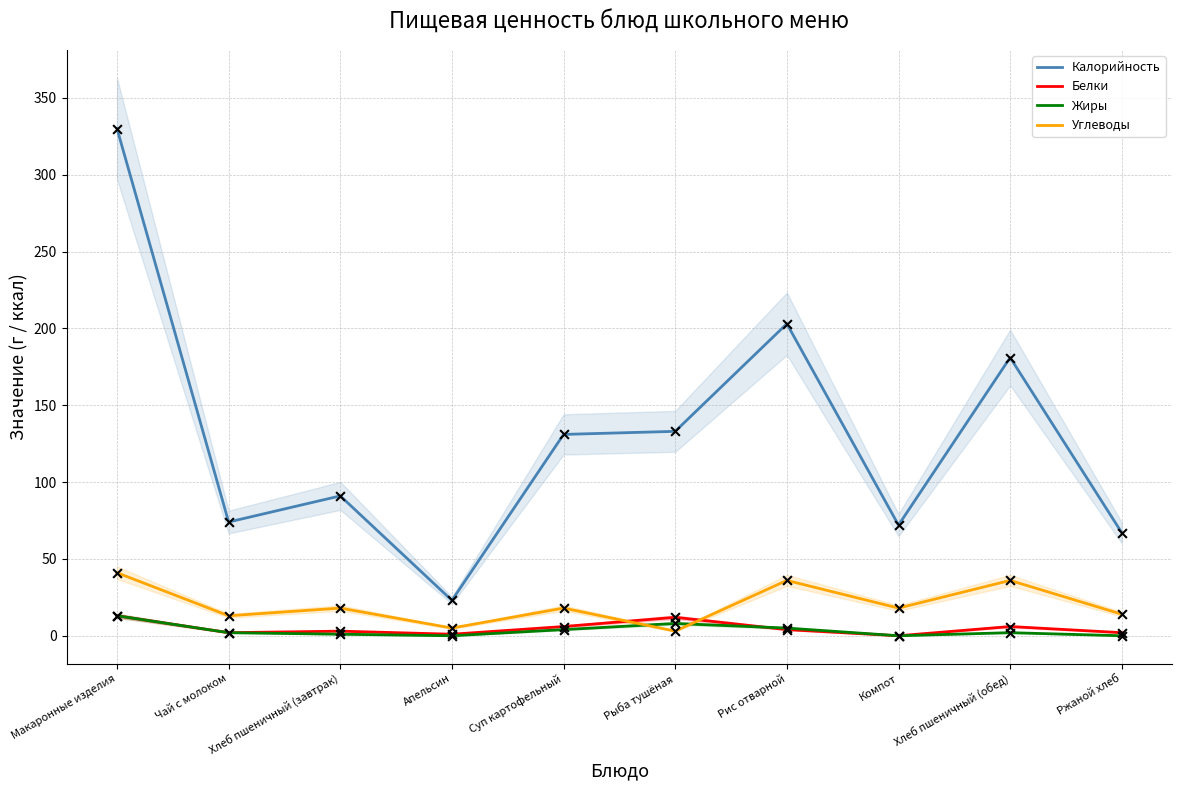

Which series reaches the maximum Y coordinate?

Калорийность